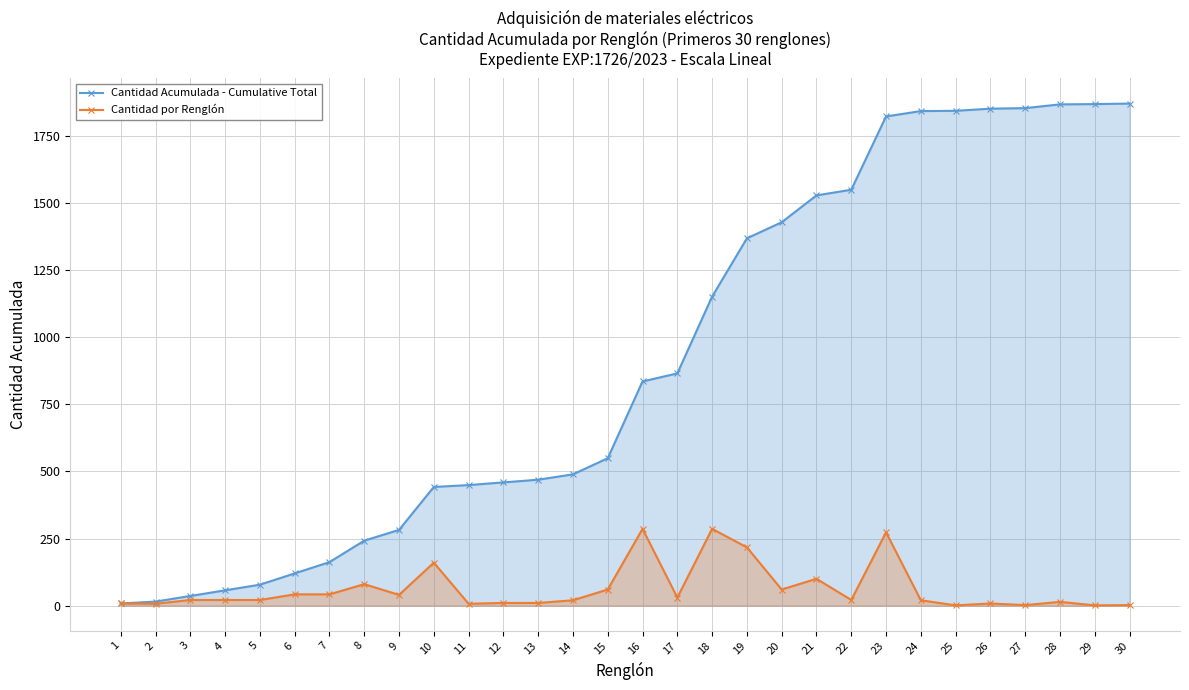

How many values in the Cantidad Acumulada - Cumulative Total series exceed 835?

14